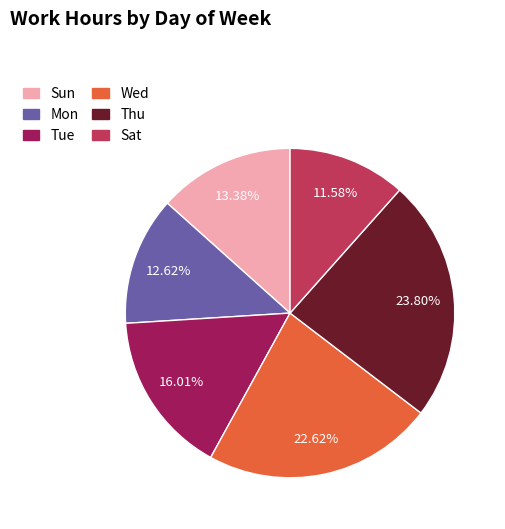

Which category has the smallest portion of the pie?

Sat